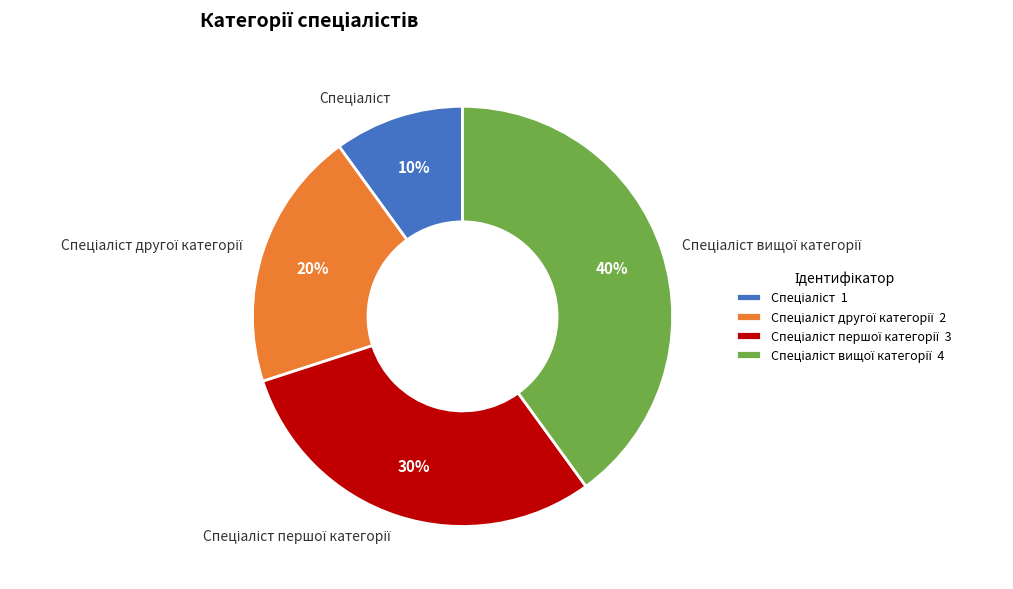

To the nearest percent, what is the average slice percentage?

25%